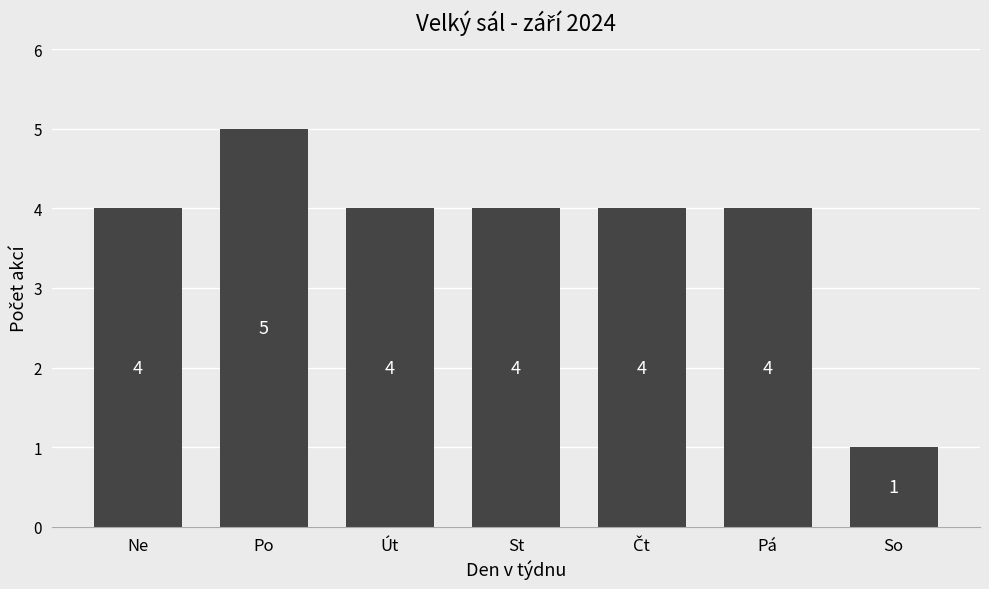

The value at So is 1. True or false?

True